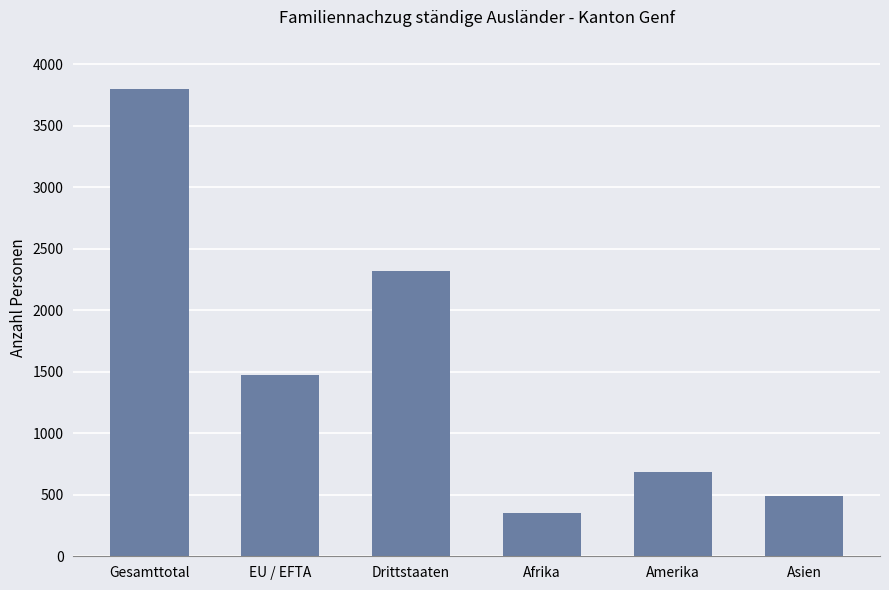

Reading left to right, list all the values displayed in this chart.

3796	1475	2321	355	687	487